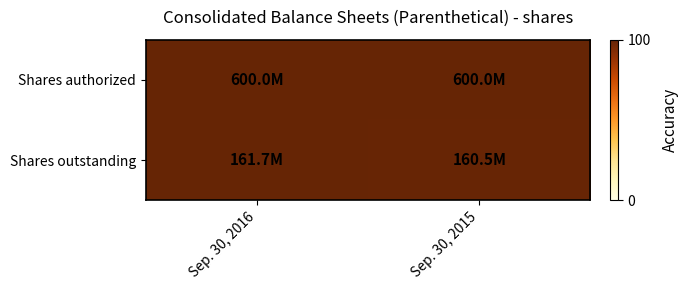

List the series in order of their peak value, highest first.

Shares authorized, Shares outstanding